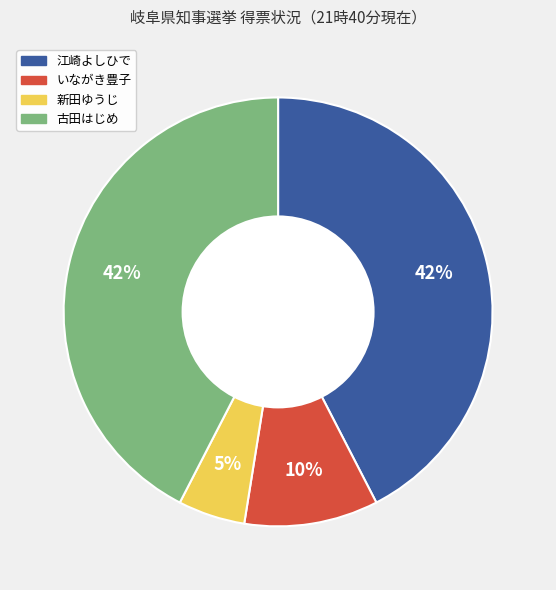

What is the smallest slice in the pie chart?

新田ゆうじ